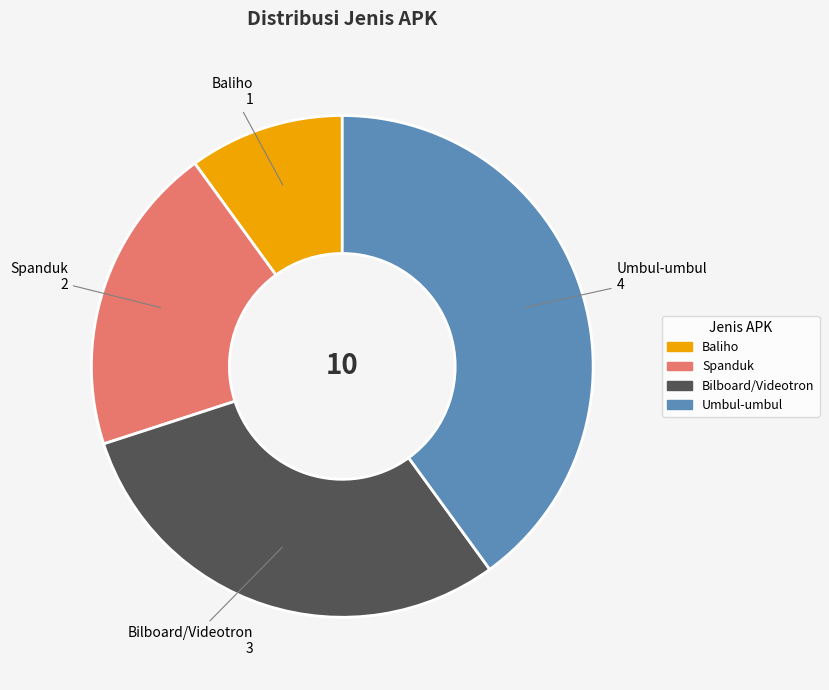

The Bilboard/Videotron slice represents 30% of the pie. True or false?

True